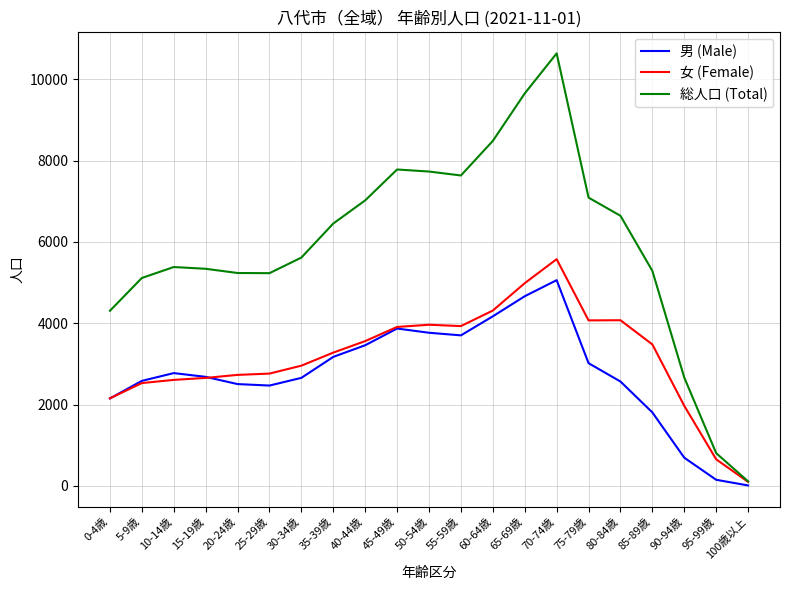

Rank the series by their maximum value, from highest to lowest.

総人口 (Total), 女 (Female), 男 (Male)